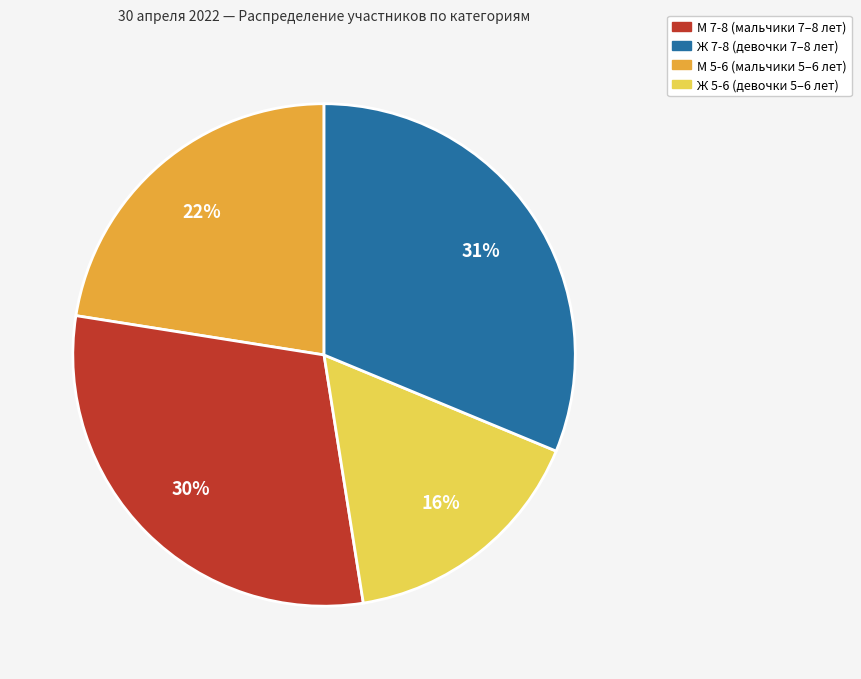

Does any single category account for the majority?

No